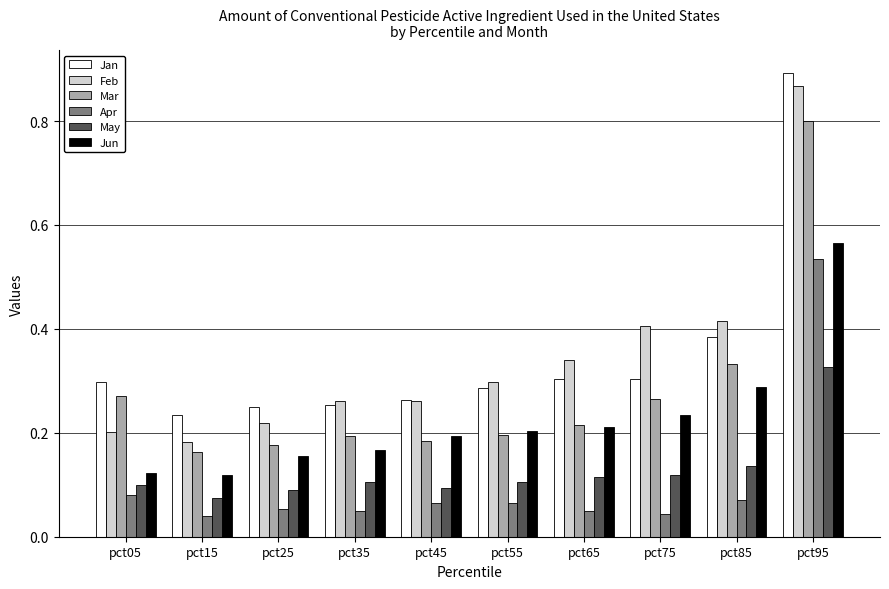

How many May values are between 0 and 1?

10